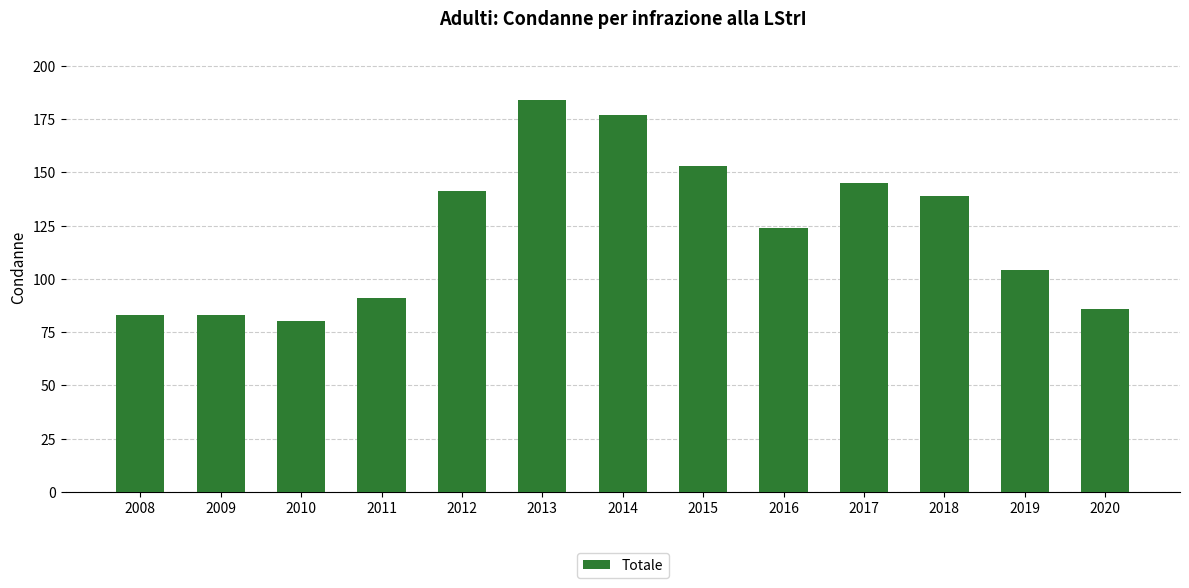

What is the average value?

122